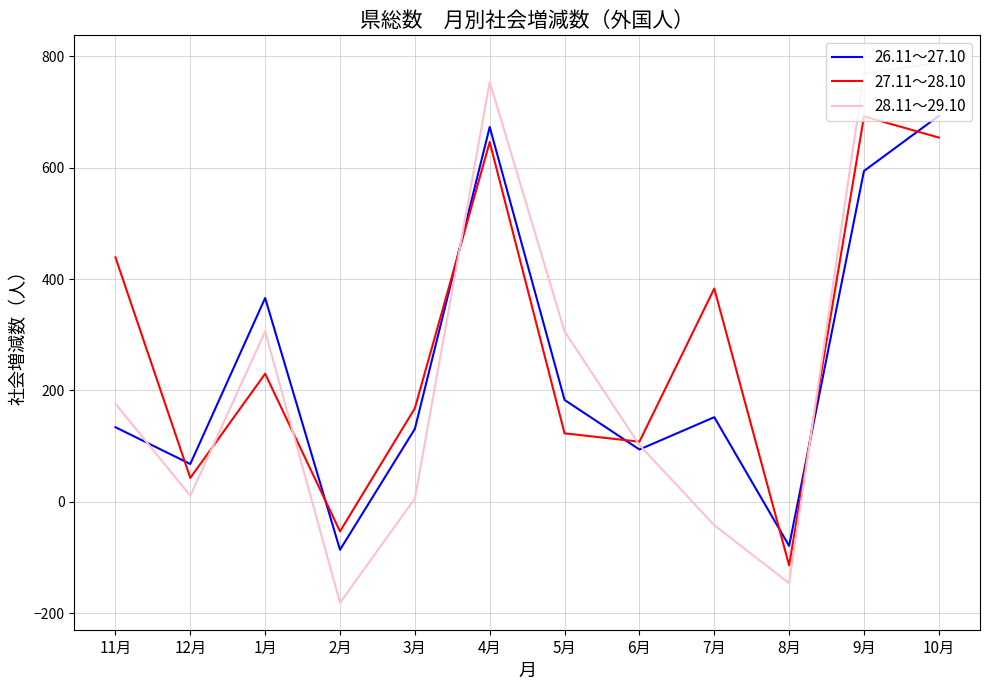

Is this an area chart (filled region under the line)?

No